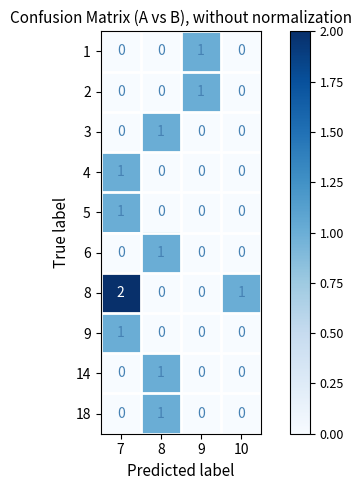

Which label corresponds to the largest value in the chart?

7